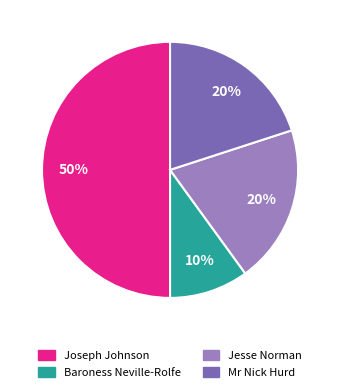

How many segments does this pie chart have?

4